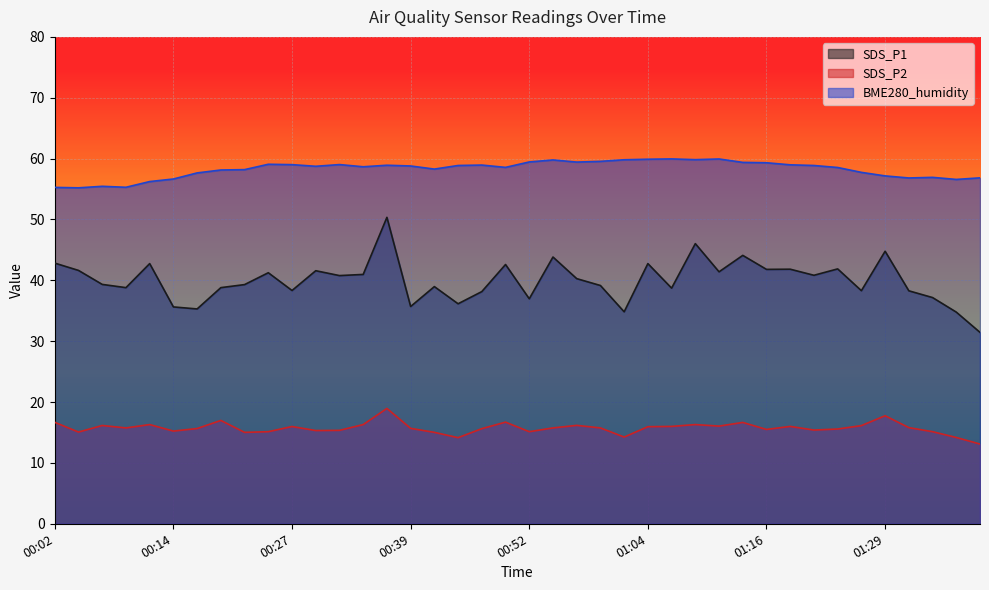

What are all the series names shown in the legend?

SDS_P1, SDS_P2, BME280_humidity